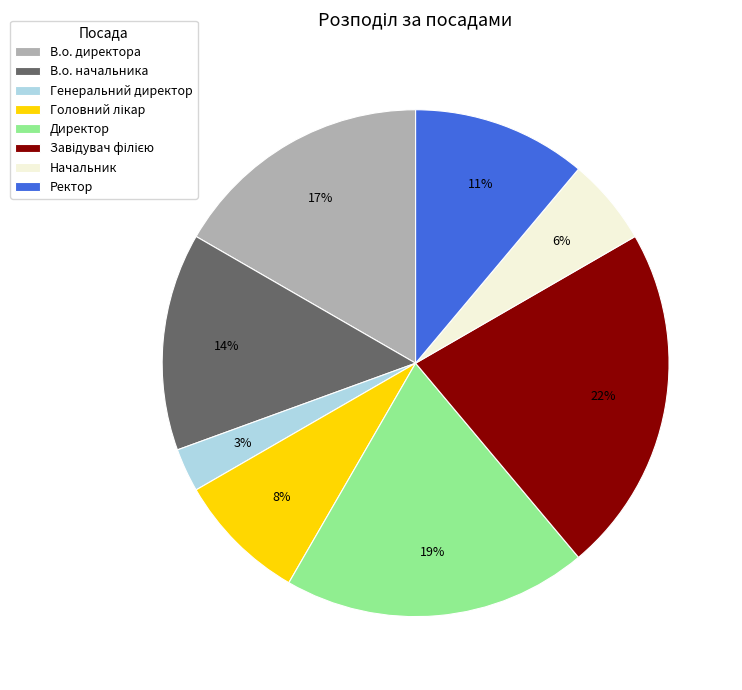

Which category has the smallest portion of the pie?

Генеральний директор